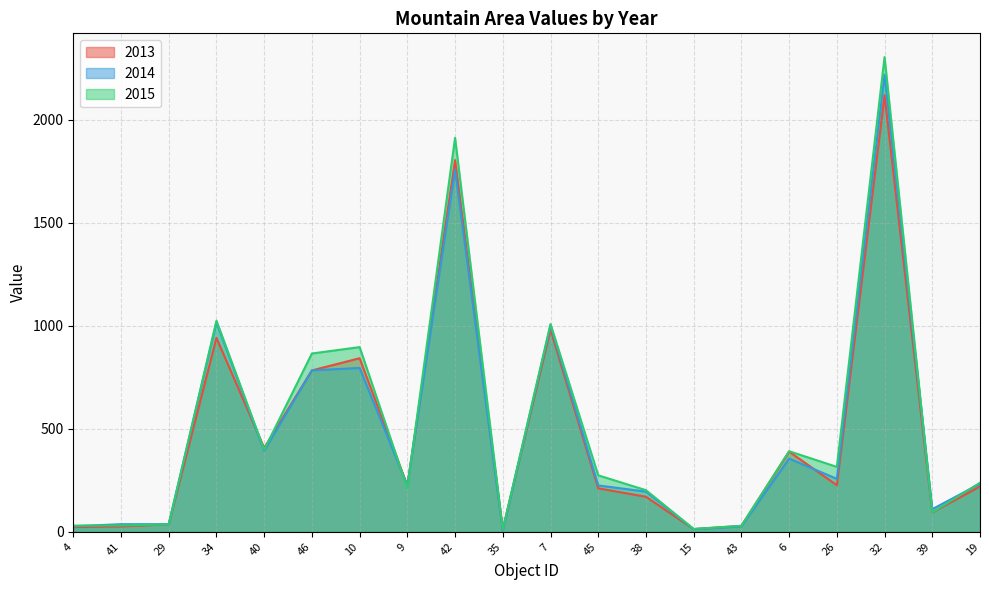

At which label does 2015 first exceed 274?

34